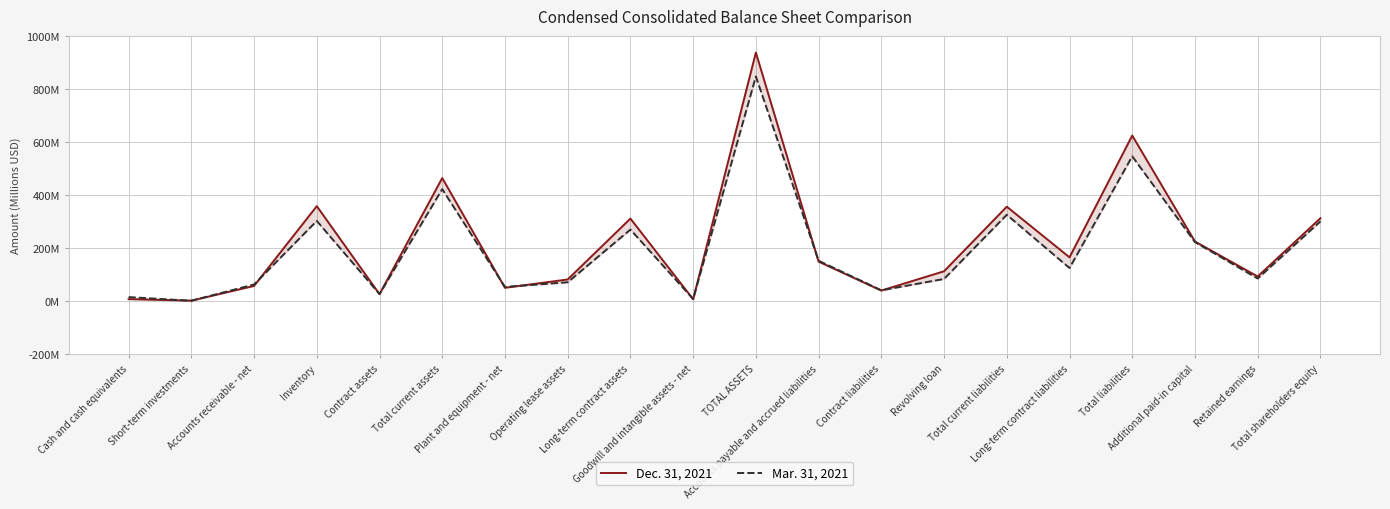

True or false: Mar. 31, 2021 and Dec. 31, 2021 intersect in this chart.

True